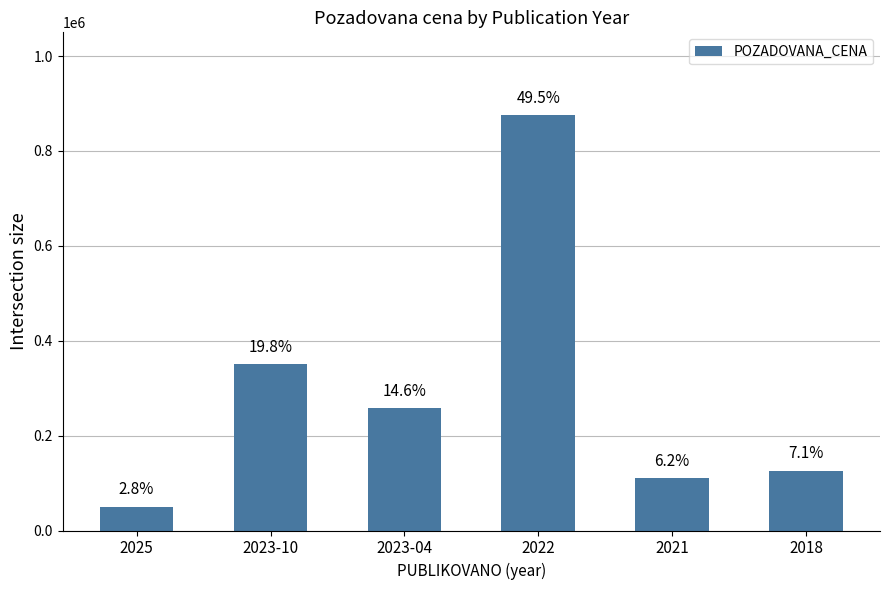

What is the value of the 3rd bar from the left?

257500